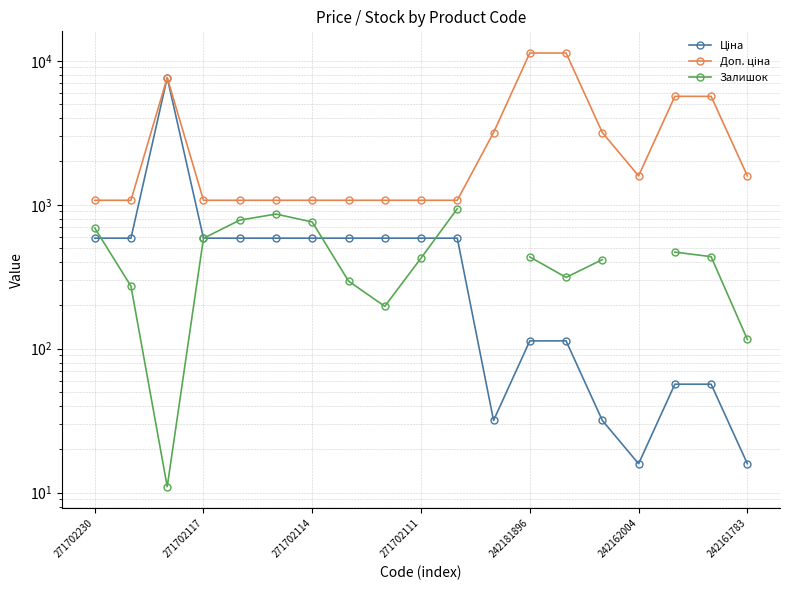

What is the sum of all Доп. ціна values?

61910.4